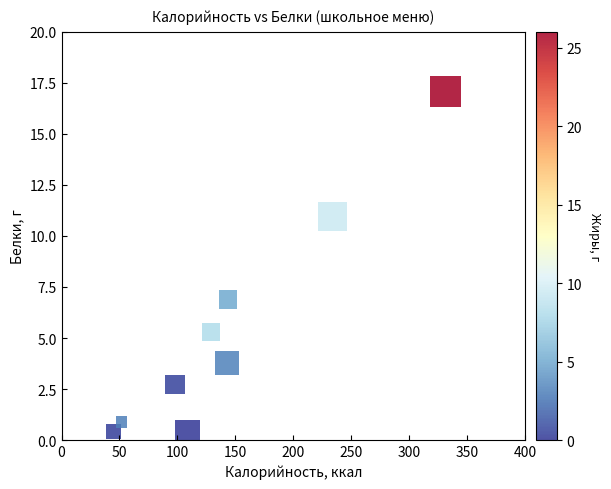

What is the average X value?

142.7